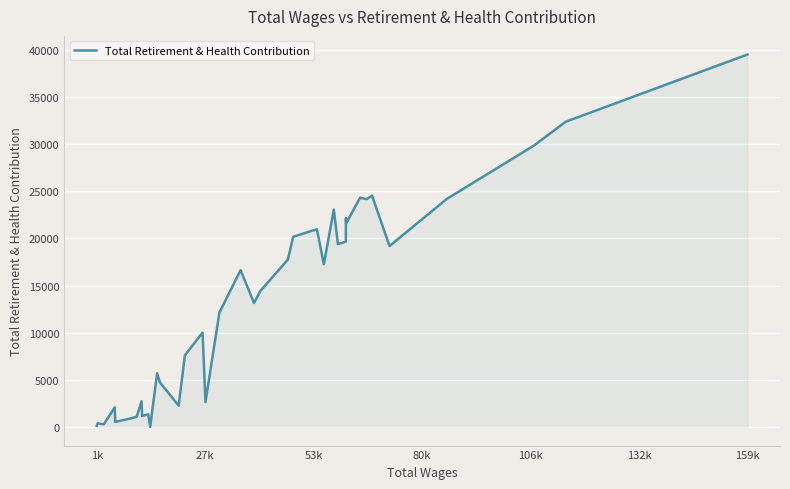

What is the greatest value displayed?

39505